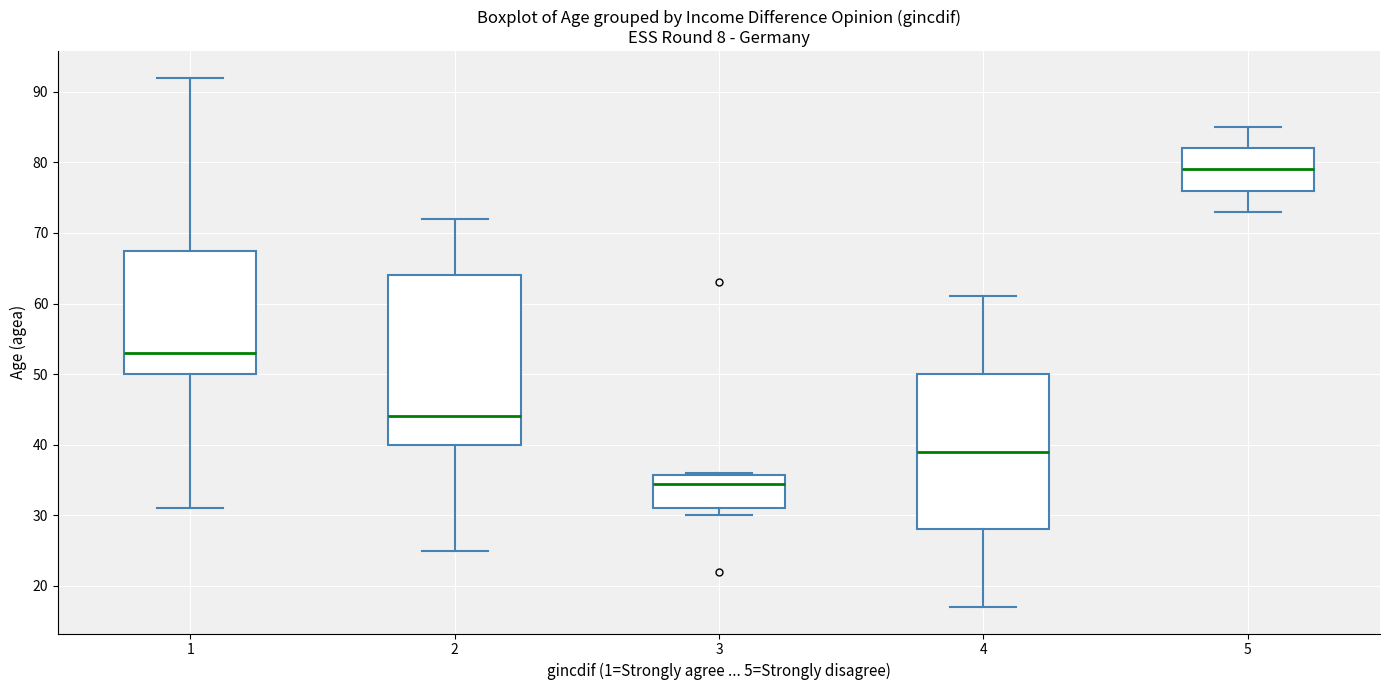

Which box's median line is the highest?

5